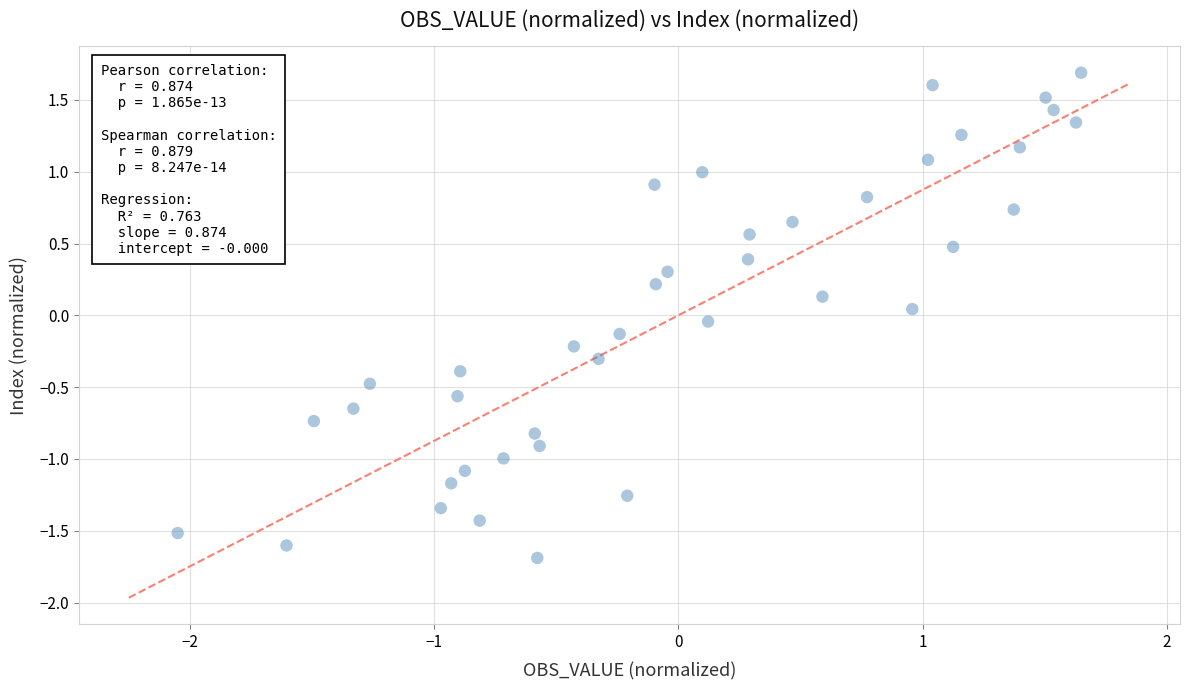

What is the range of X values (max minus min)?

3.7